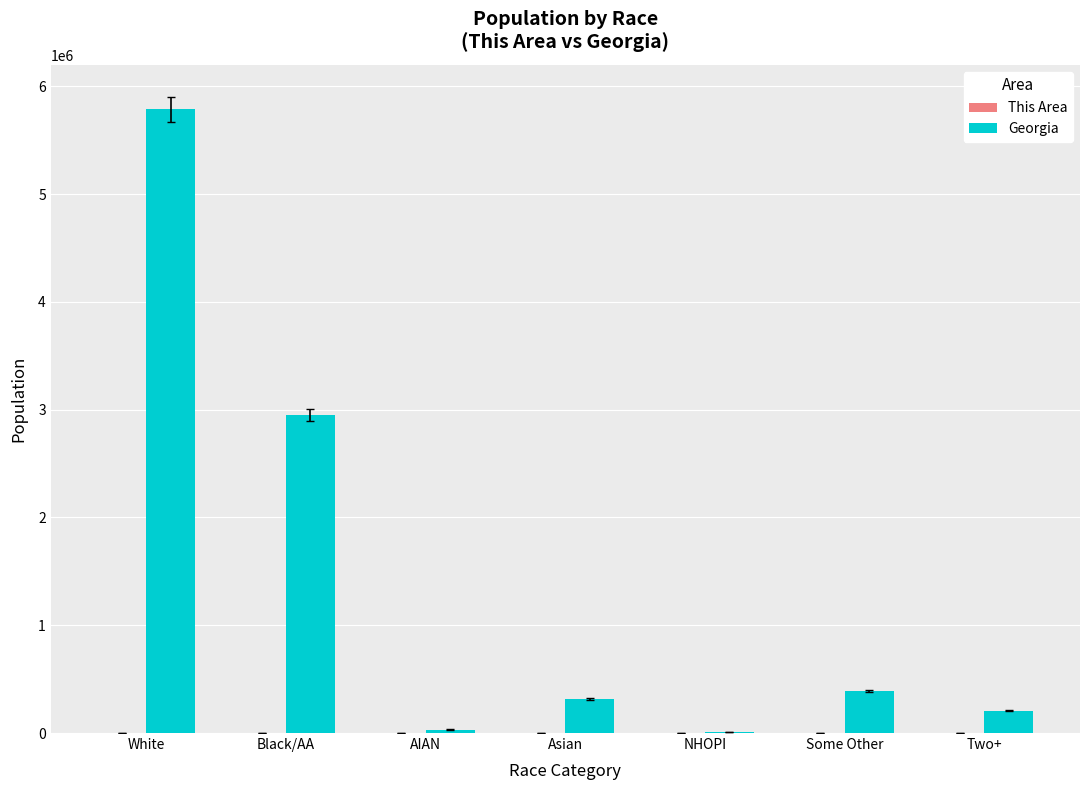

What value does the Georgia series have at Two+, to the nearest 50?

207500